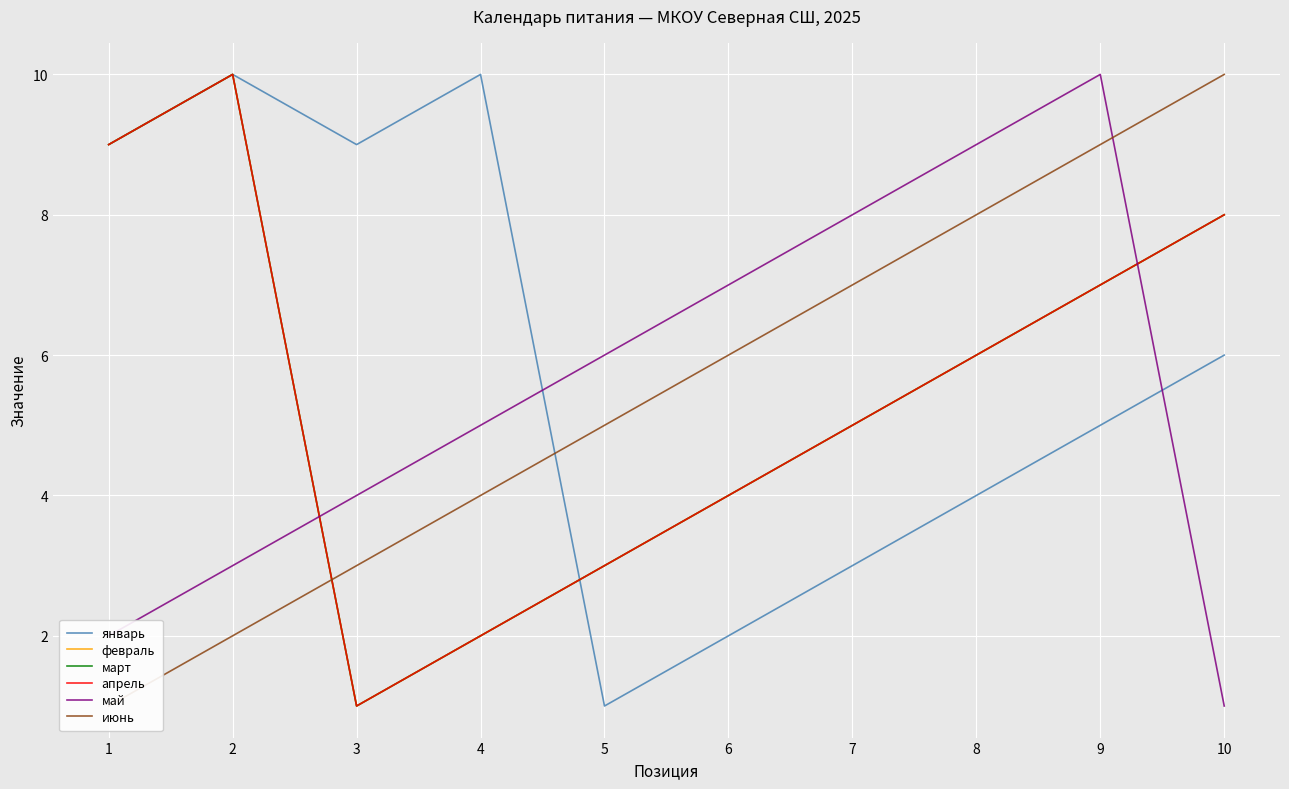

What is the smallest value displayed?

1